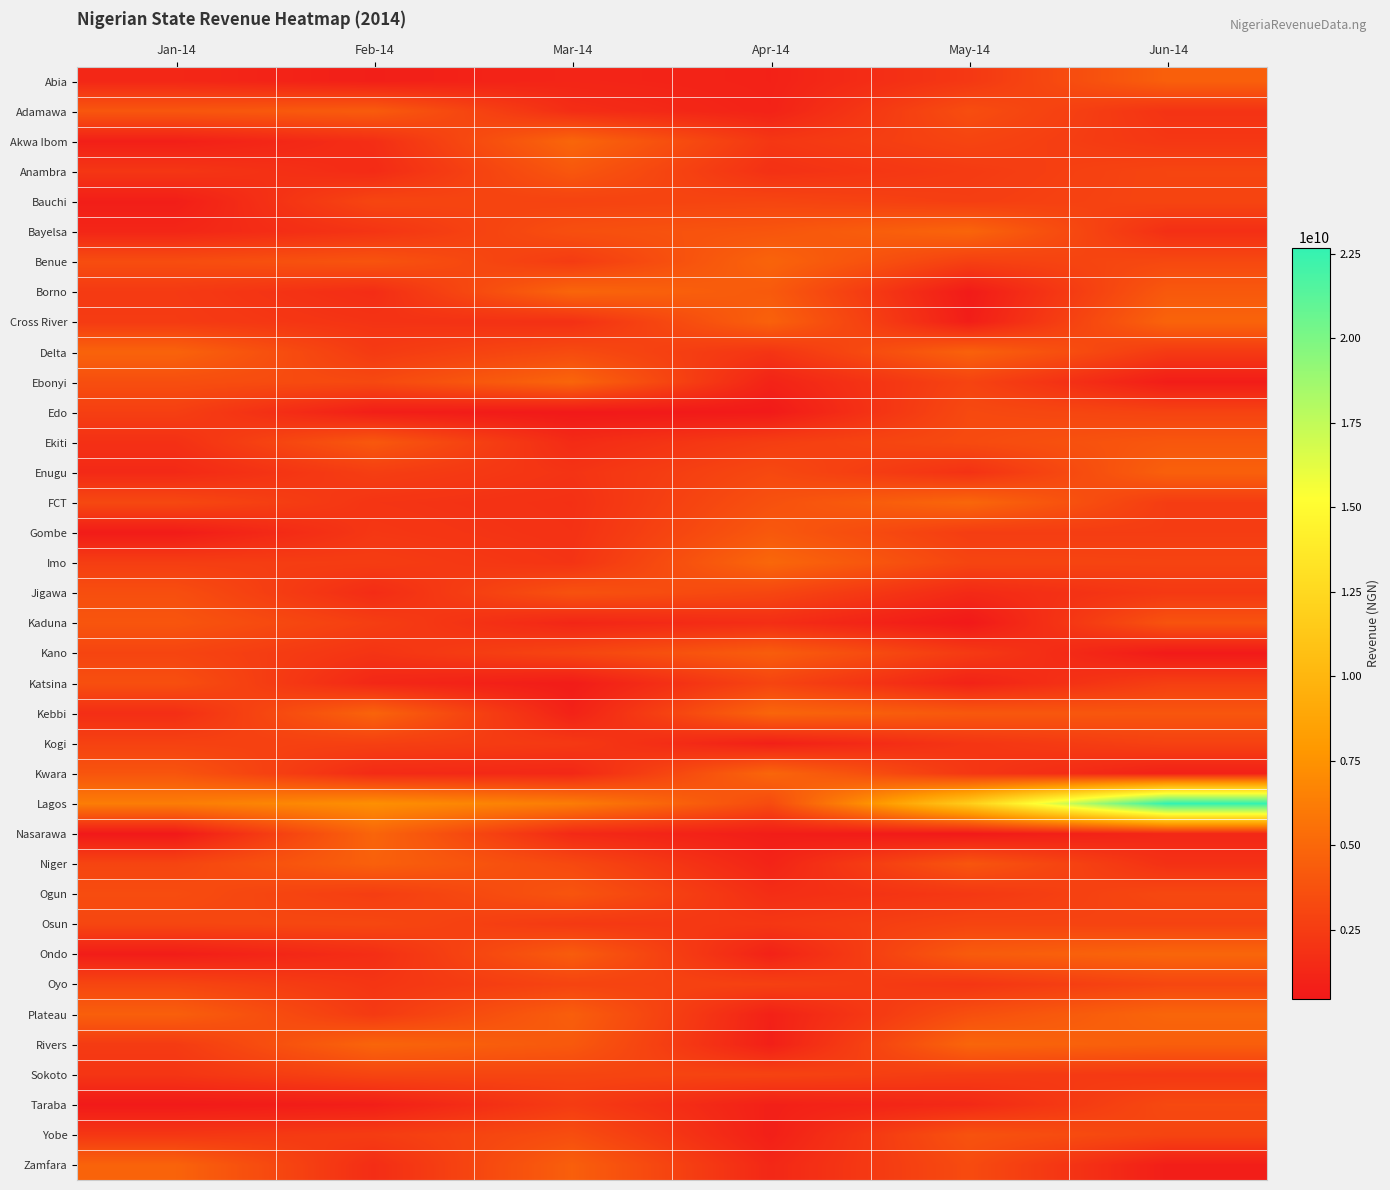

Which has a higher value, Jan-14 or Jun-14?

Jun-14